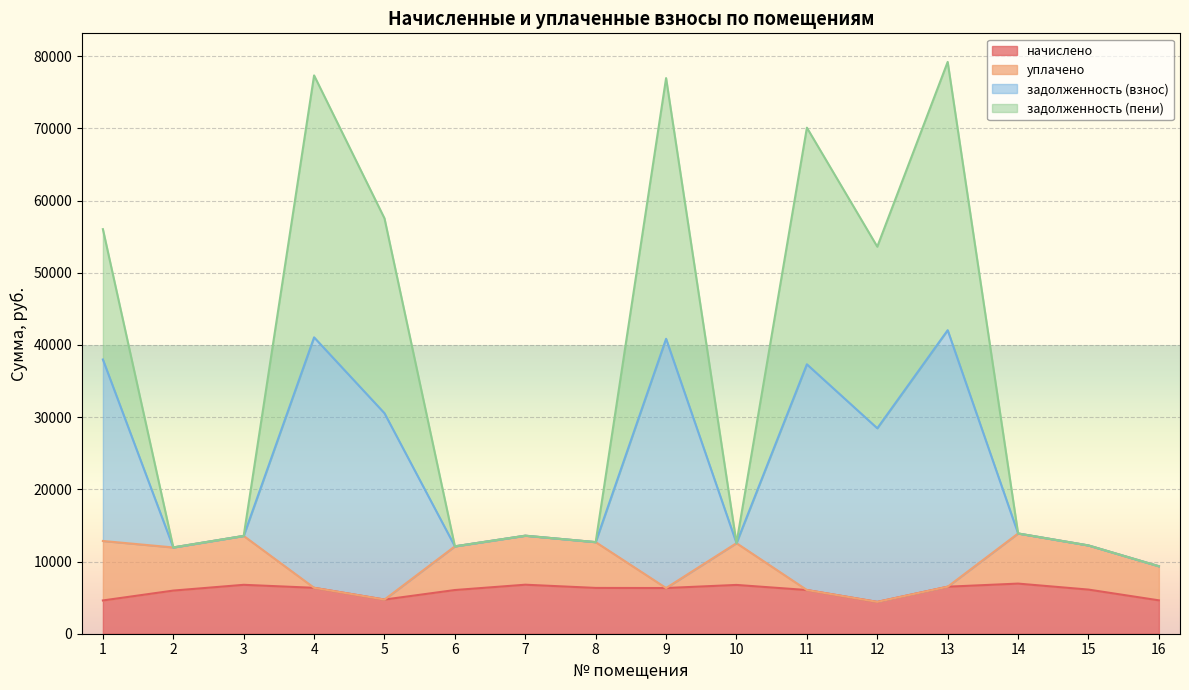

True or false: задолженность (взнос) and начислено intersect in this chart.

False